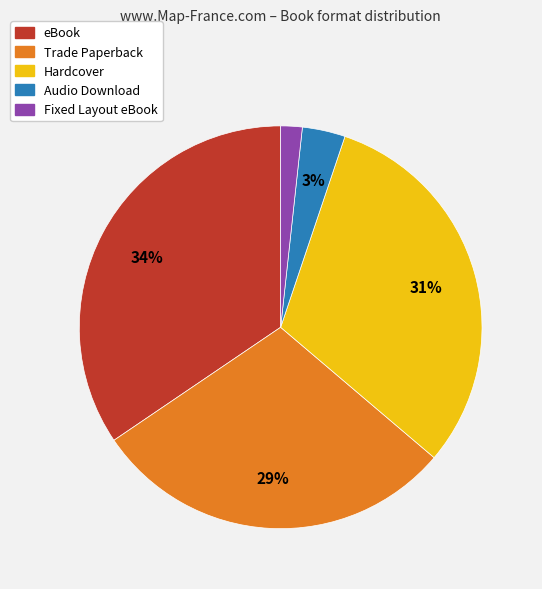

Approximately how many times larger is the value at Audio Download compared to eBook?

0.1